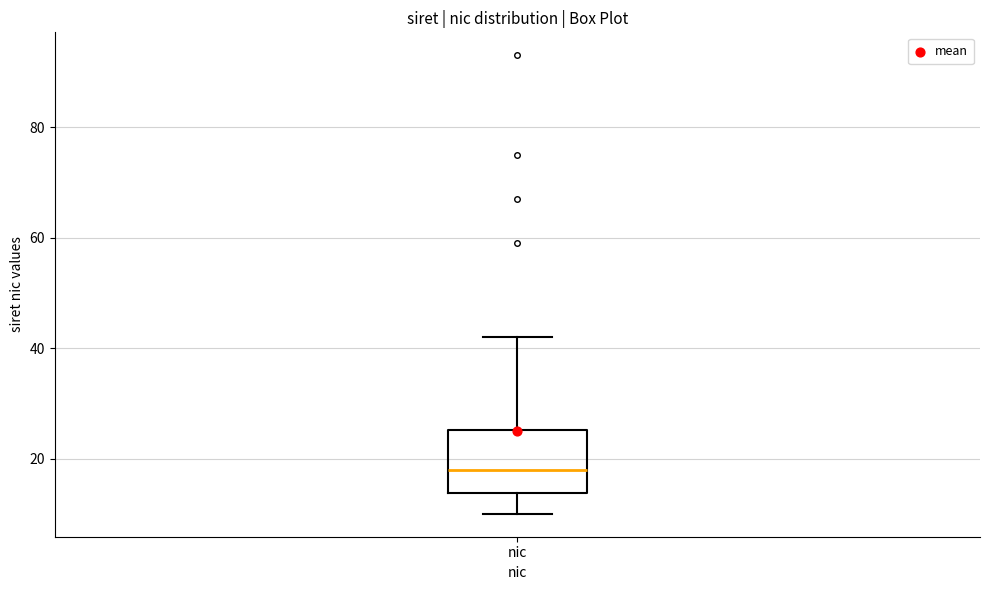

Read this box plot against the y-axis: the position of the median line, the range covered by the box, and the ends of both whiskers. The values are not printed on the chart, so give them approximately, as read against the axis.

median 18, box 14 to 26, whiskers 10 to 42